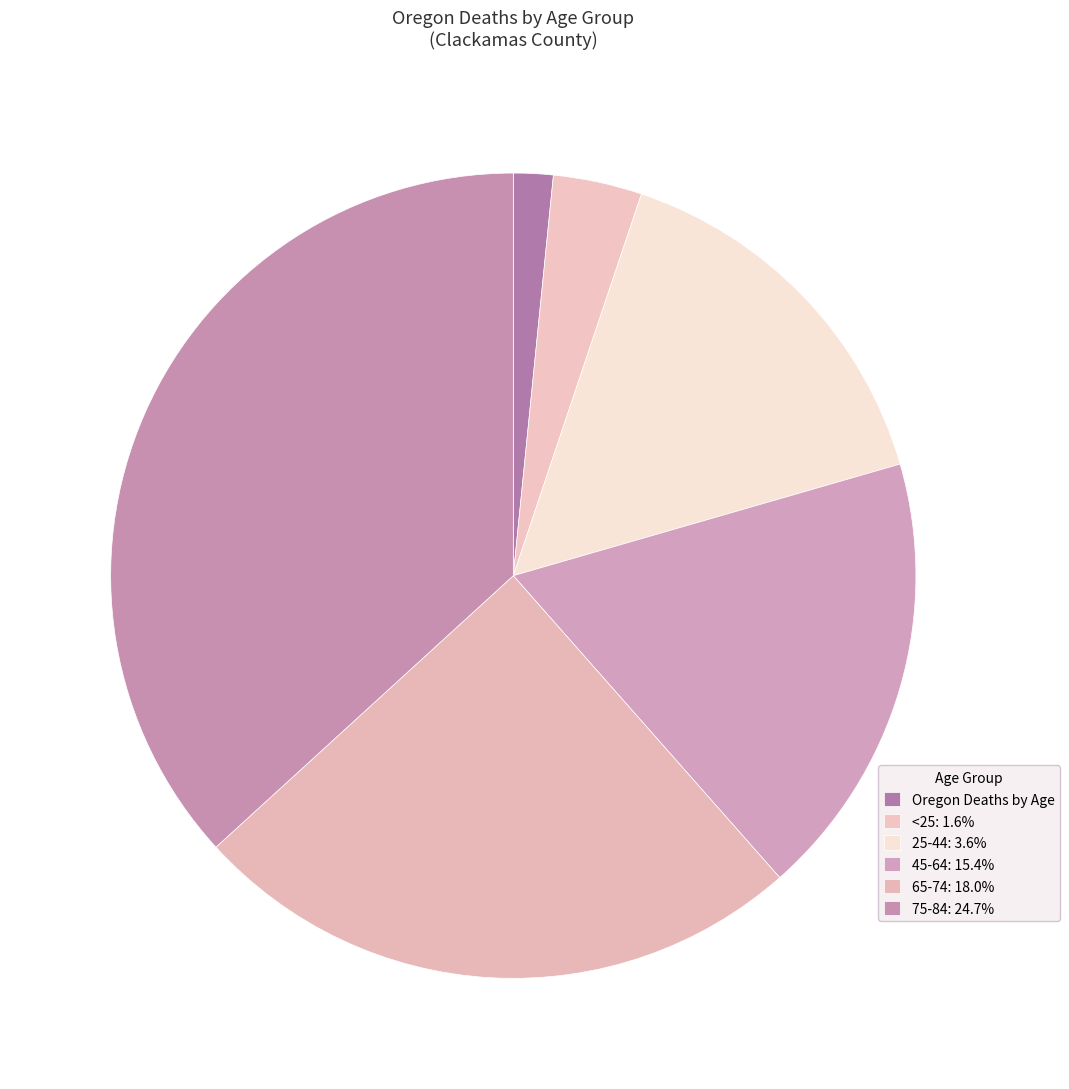

How many segments does this pie chart have?

6